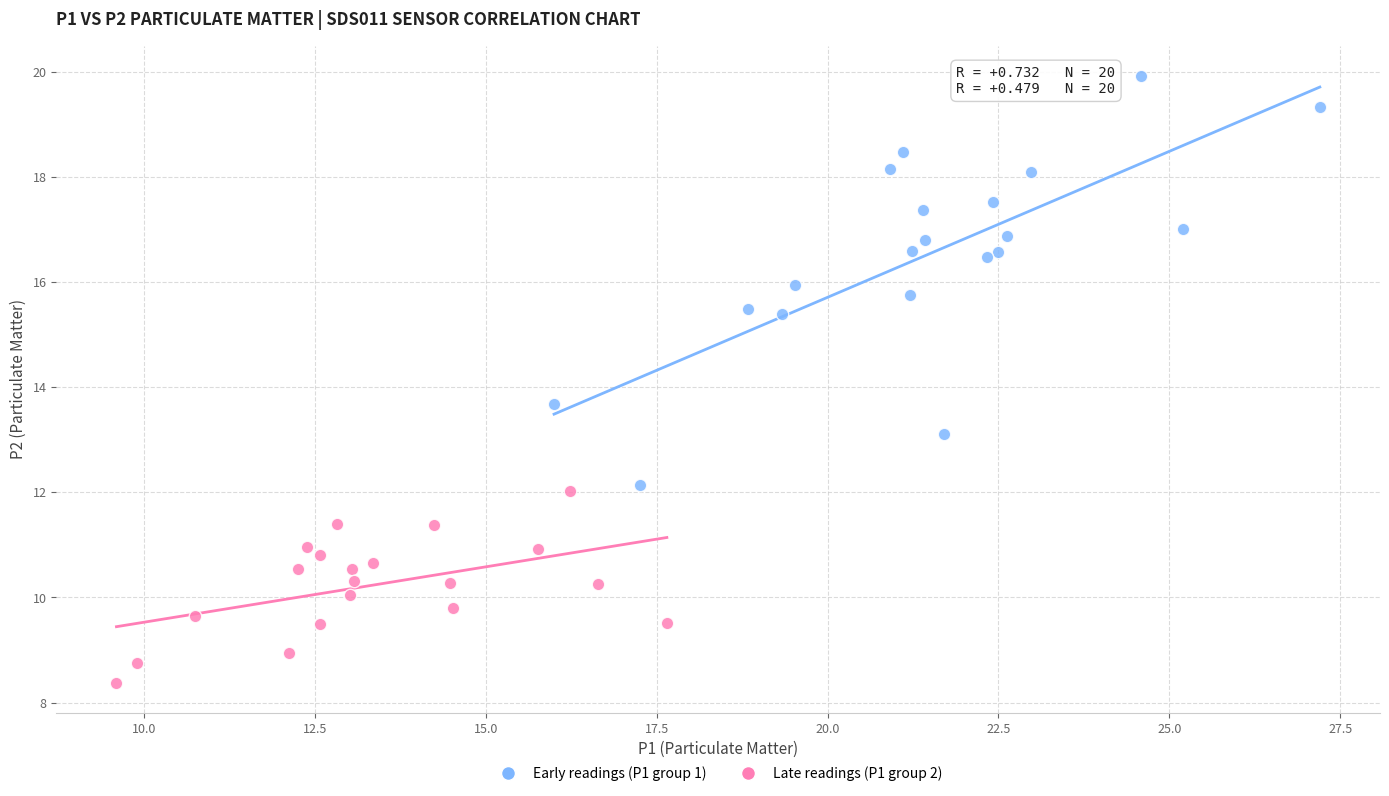

Which series contains the lowest Y value?

Late readings (P1 group 2)